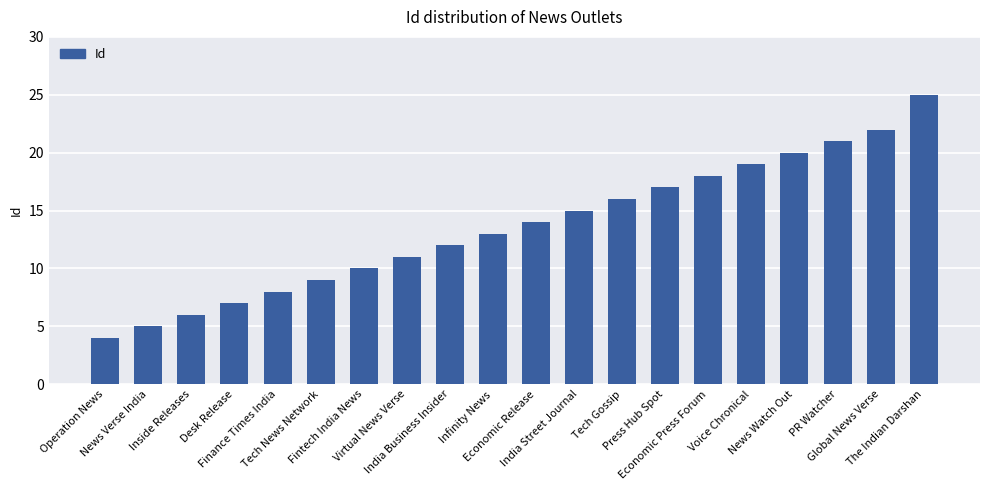

List the labels in order of value, largest first.

The Indian Darshan, Global News Verse, PR Watcher, News Watch Out, Voice Chronical, Economic Press Forum, Press Hub Spot, Tech Gossip, India Street Journal, Economic Release, Infinity News, India Business Insider, Virtual News Verse, Fintech India News, Tech News Network, Finance Times India, Desk Release, Inside Releases, News Verse India, Operation News